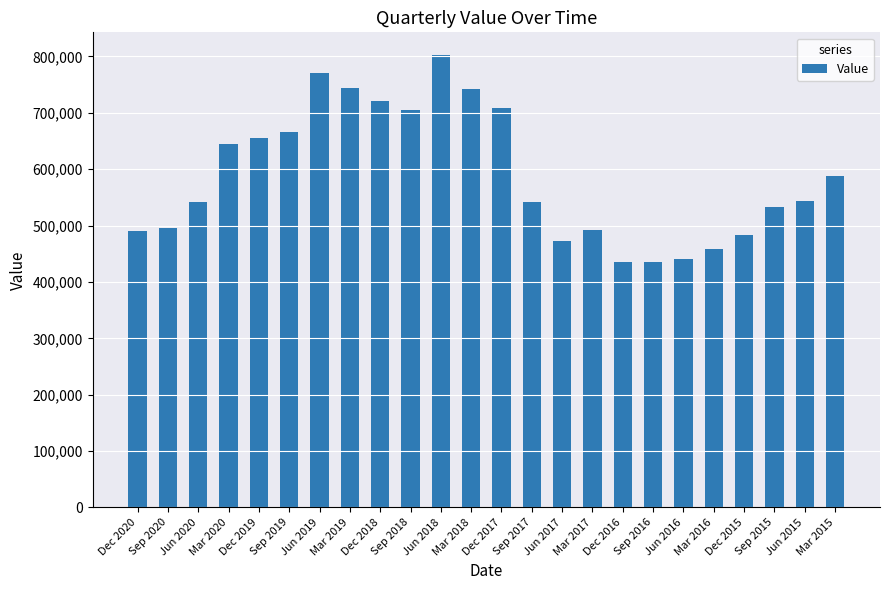

What is the label of the 9th bar from the right?

Mar 2017